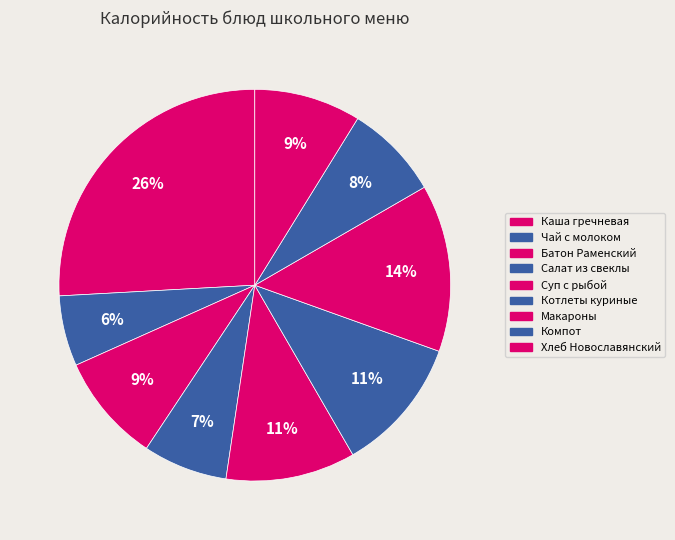

How many segments does this pie chart have?

9